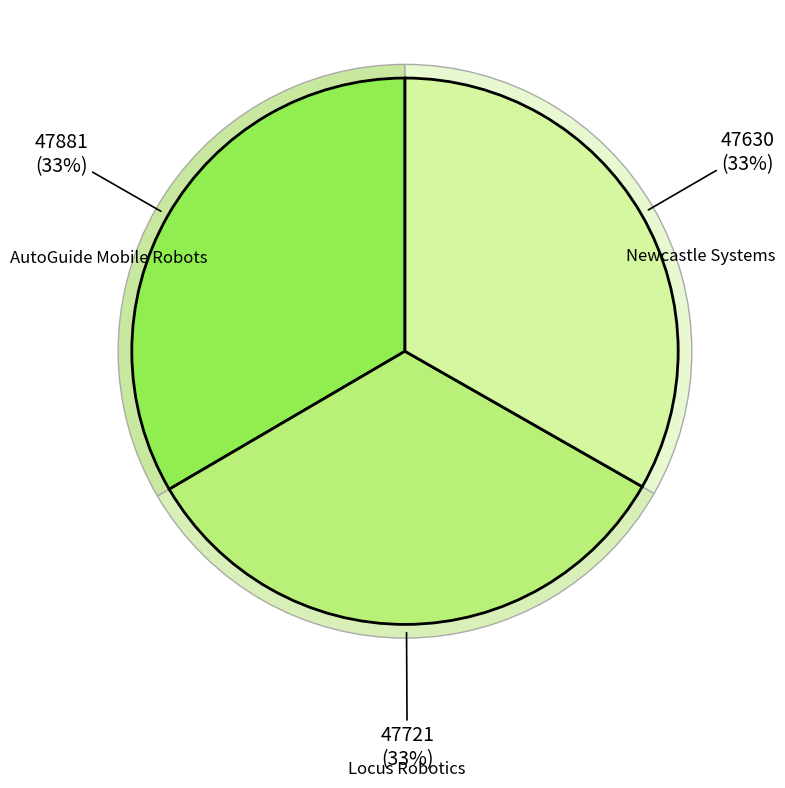

Do Locus Robotics and Newcastle Systems together represent more than half of the pie?

Yes